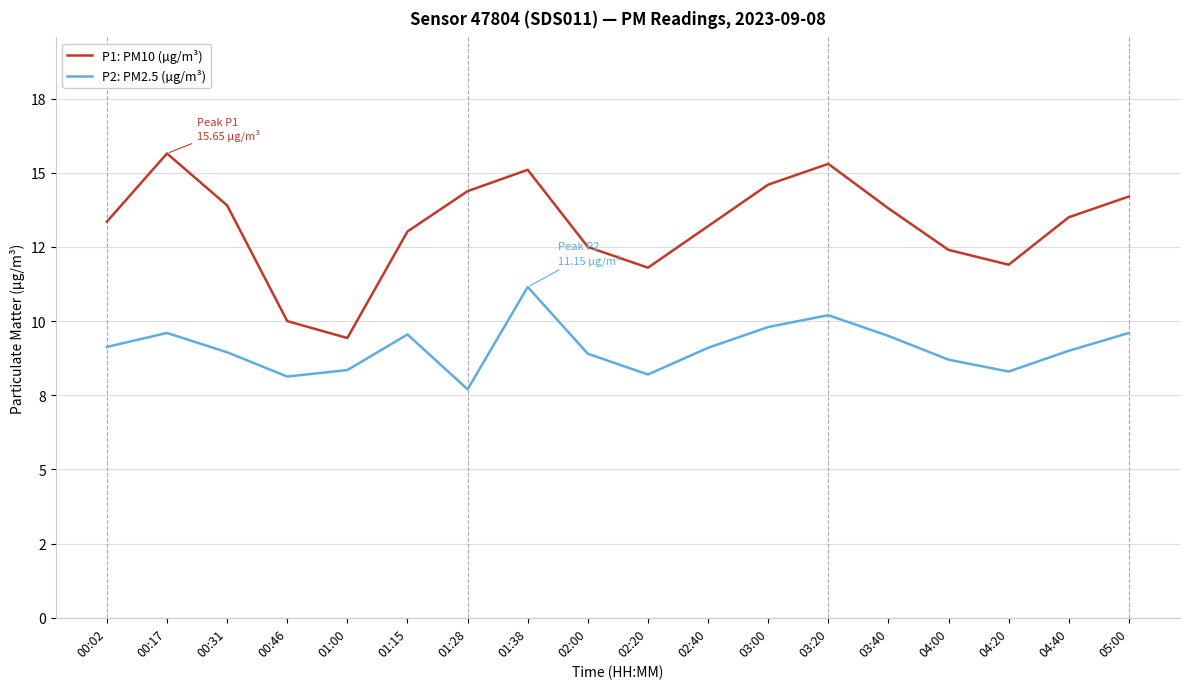

List the series in order of their overall mean, lowest first.

P2: PM2.5 (µg/m³), P1: PM10 (µg/m³)